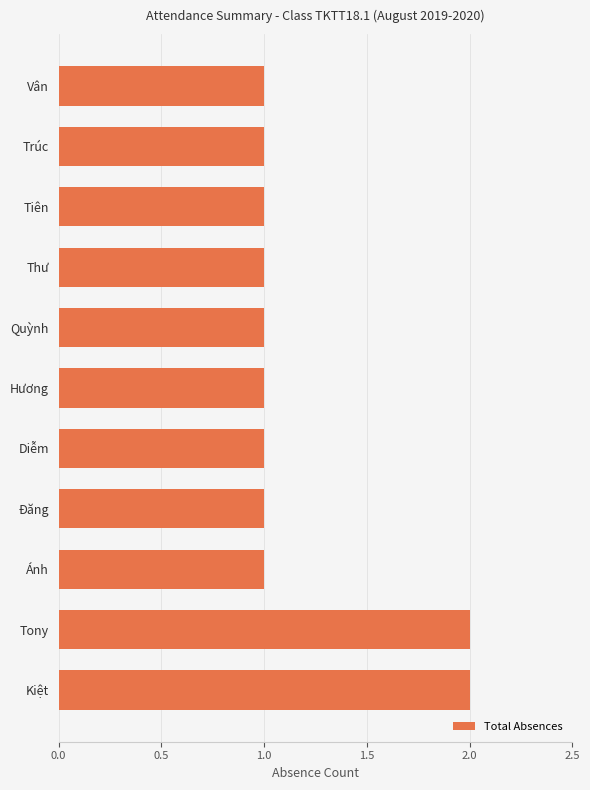

True or false: the data shows 0 at Quỳnh.

False